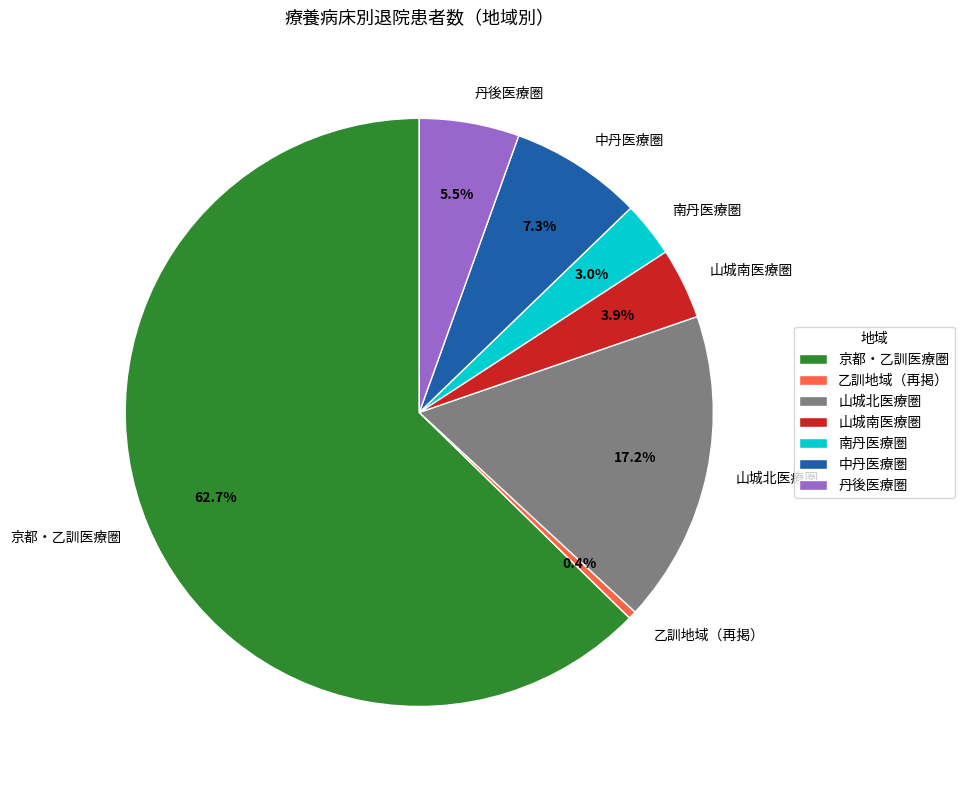

Which category has the smallest portion of the pie?

乙訓地域（再掲）